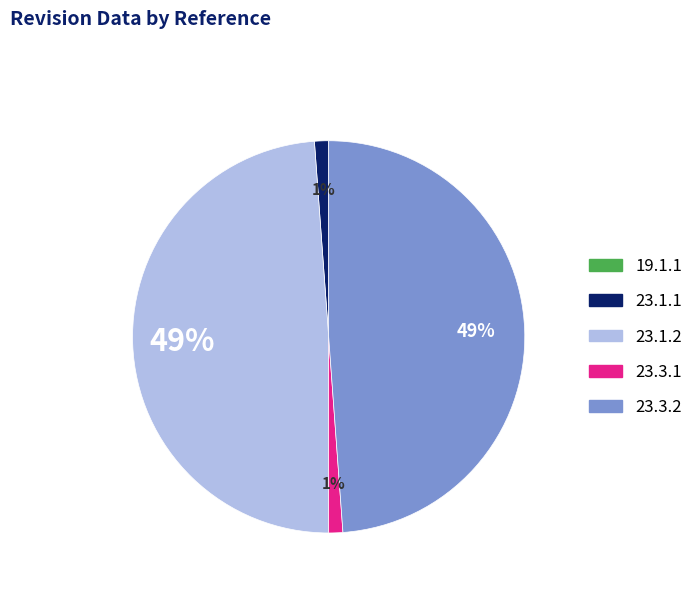

To the nearest percent, what portion does 23.1.2 represent?

49%